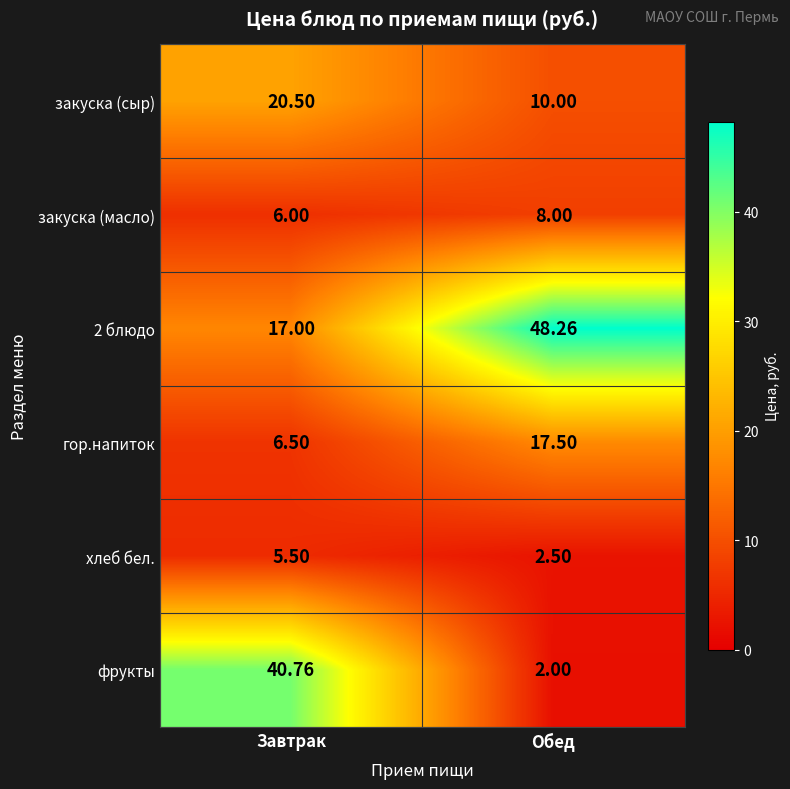

Which label corresponds to the smallest value in the chart?

Обед